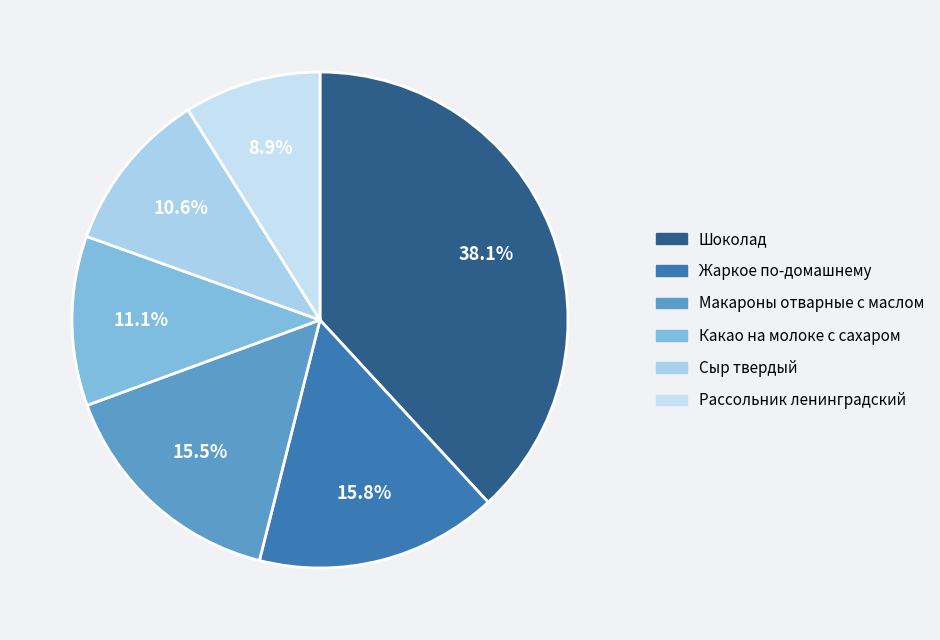

How much of the chart is everything except Какао на молоке с сахаром?

88.9%